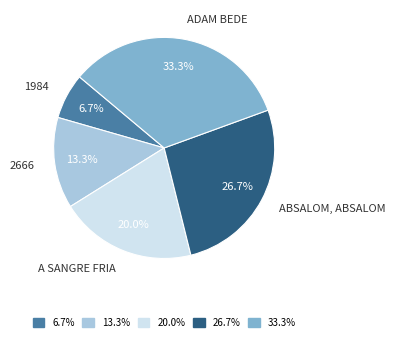

Does any single category account for the majority?

No